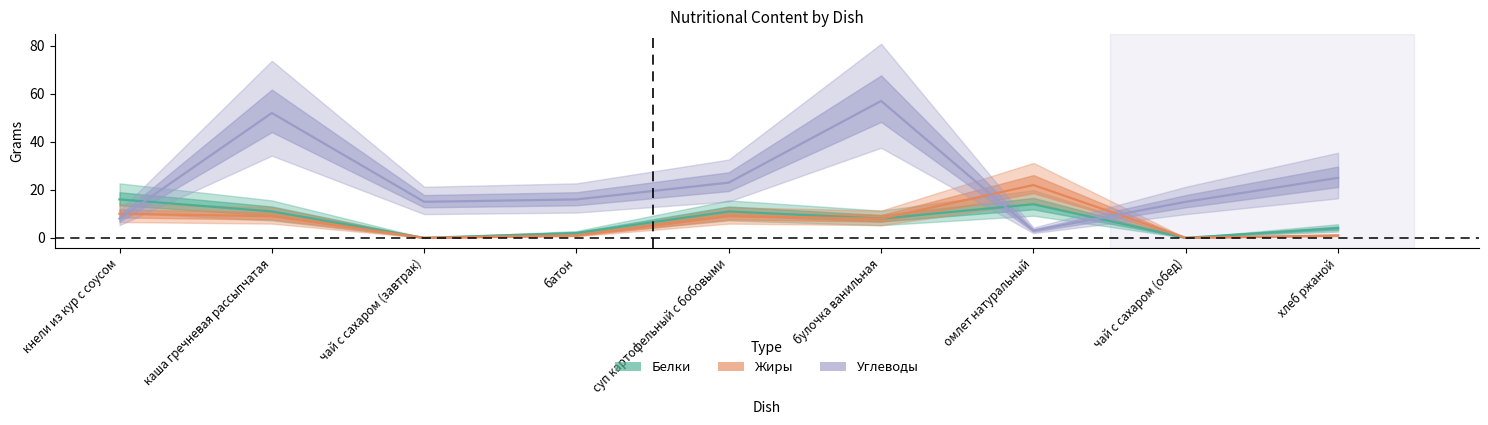

Reading left to right, transcribe all the data shown in this chart.

Белки: 16	11	0	2	11	8	14	0	4
Жиры: 10	9	0	1	9	8	22	0	1
Углеводы: 8	52	15	16	23	57	3	15	25